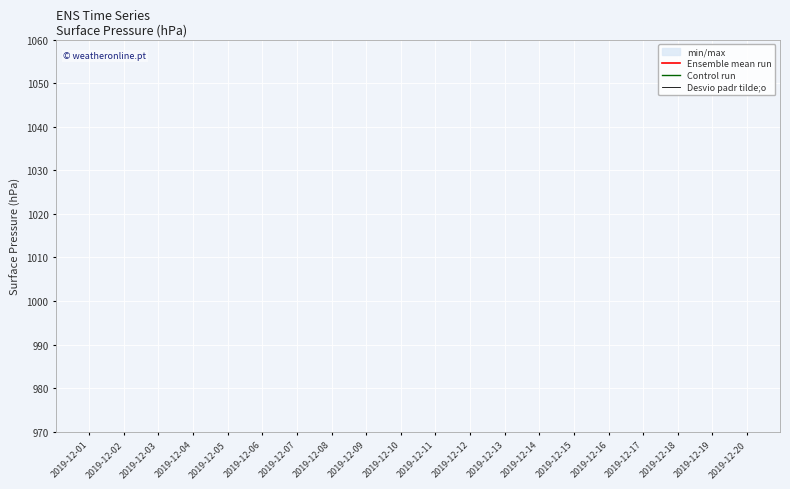

True or false: Desvio padr tilde;o and Ensemble mean run intersect in this chart.

False